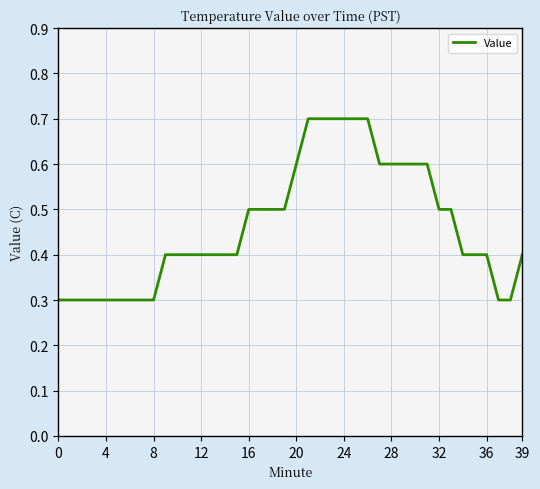

What is the maximum value shown in the chart?

0.7